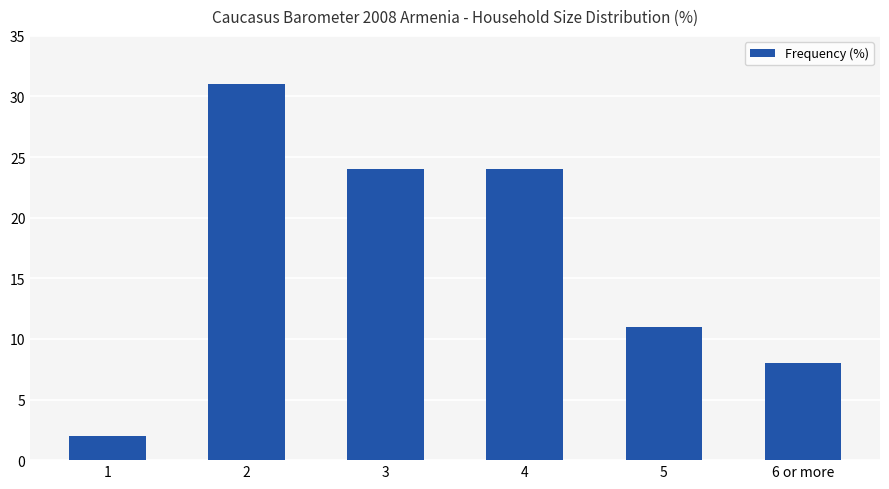

Are the bars grouped side by side (vs. stacked)?

No